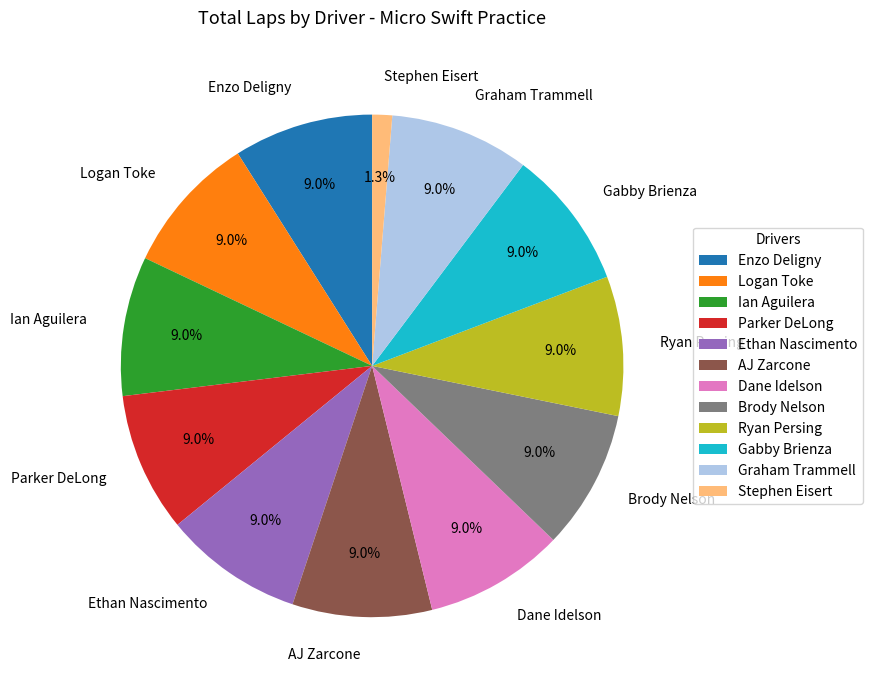

To the nearest percent, what is the difference between the largest and smallest slice percentages?

8%